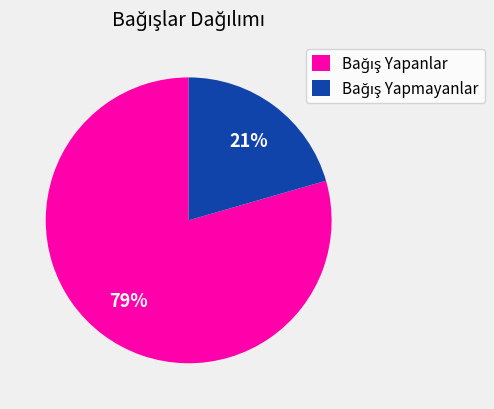

Is there a majority slice in this chart?

Yes